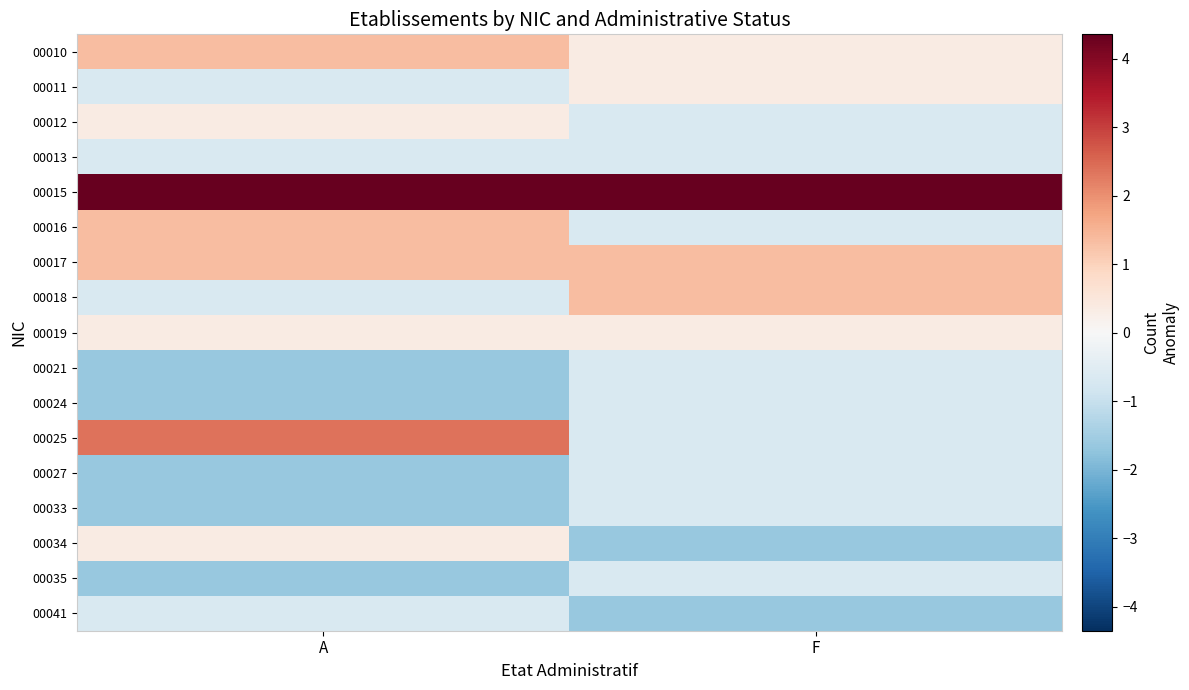

Reading right to left, extract all data points from this chart.

00010: F=0.4	A=1.4
00011: F=0.4	A=-0.6
00012: F=-0.6	A=0.4
00013: F=-0.6	A=-0.6
00015: F=4.4	A=4.4
00016: F=-0.6	A=1.4
00017: F=1.4	A=1.4
00018: F=1.4	A=-0.6
00019: F=0.4	A=0.4
00021: F=-0.6	A=-1.6
00024: F=-0.6	A=-1.6
00025: F=-0.6	A=2.4
00027: F=-0.6	A=-1.6
00033: F=-0.6	A=-1.6
00034: F=-1.6	A=0.4
00035: F=-0.6	A=-1.6
00041: F=-1.6	A=-0.6